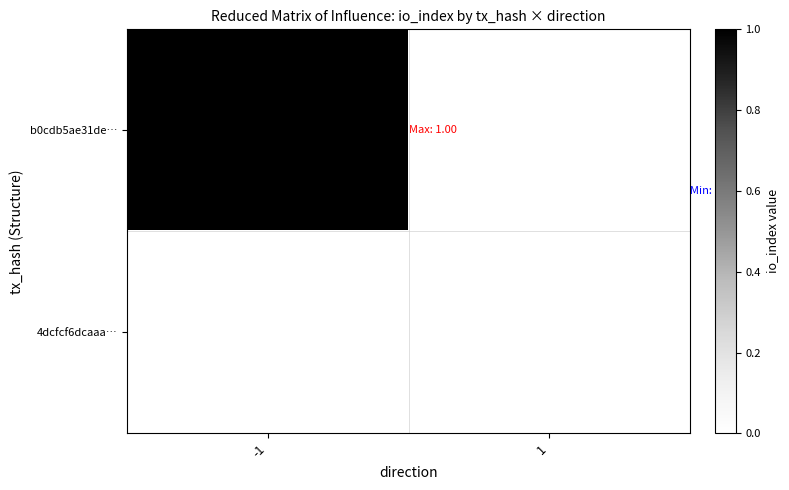

How many categories are shown in the chart?

2